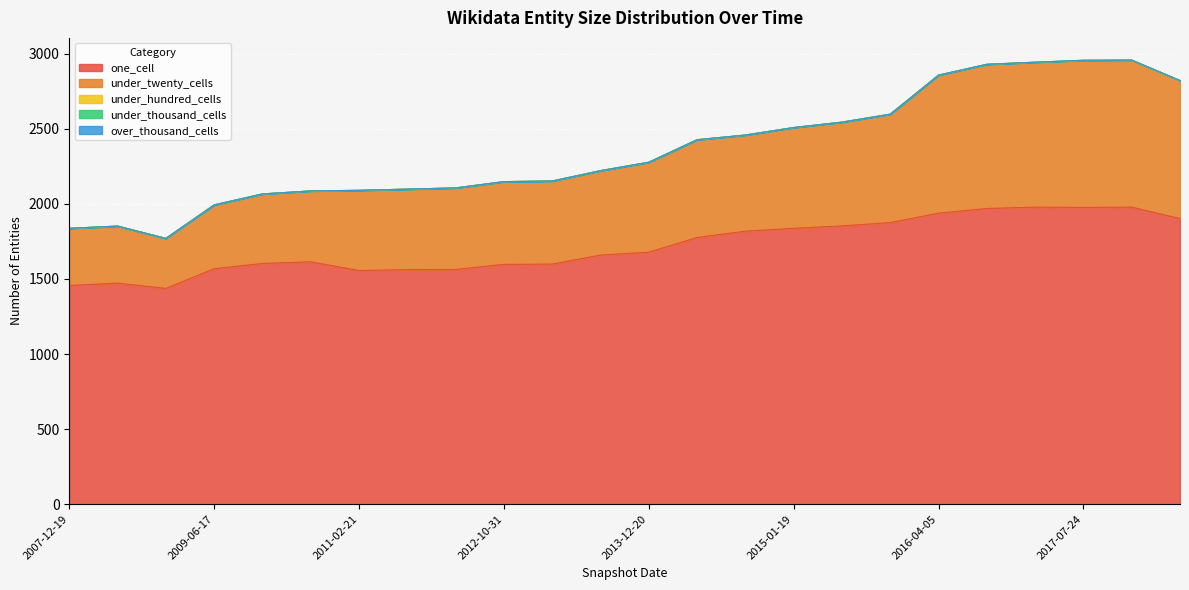

The value of under_thousand_cells at 2008-12-17 is 0. True or false?

True